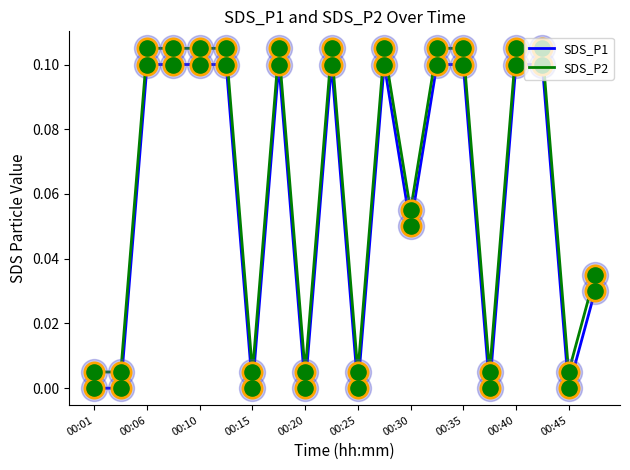

True or false: SDS_P2 and SDS_P1 cross at least once.

False